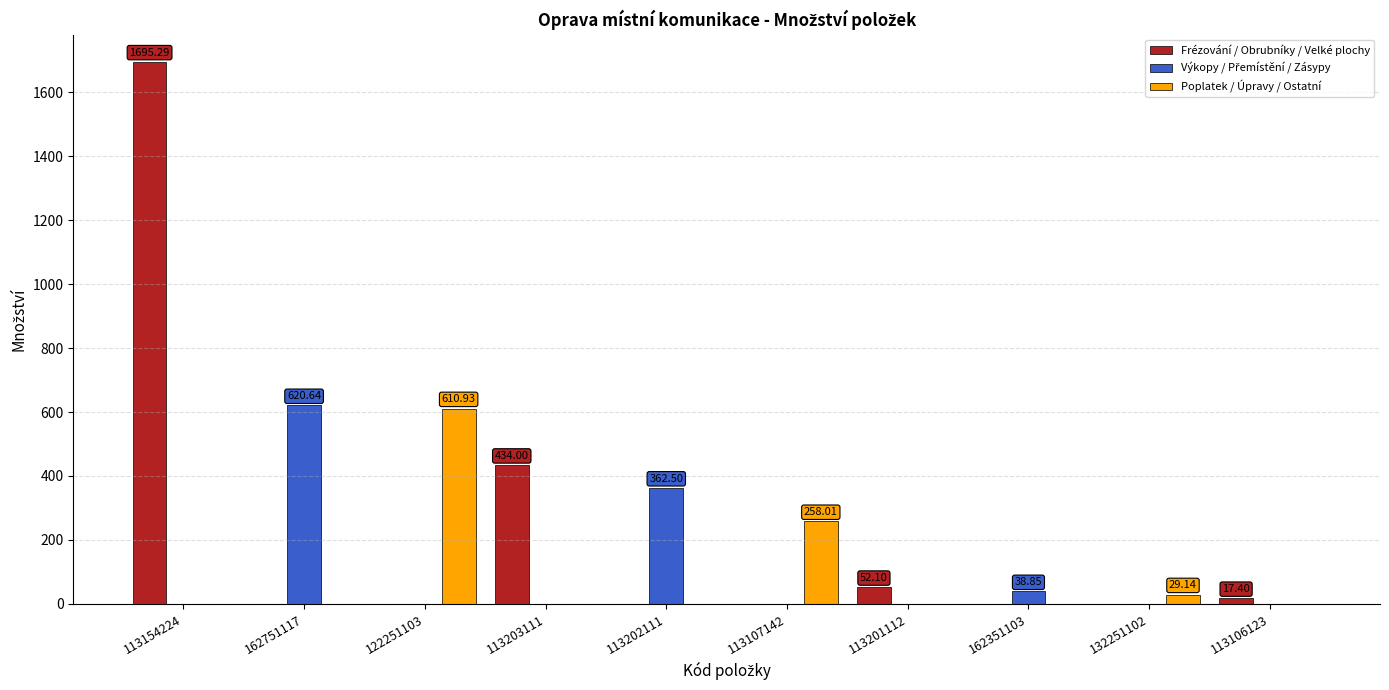

At which category is the sum across all series the highest?

113154224